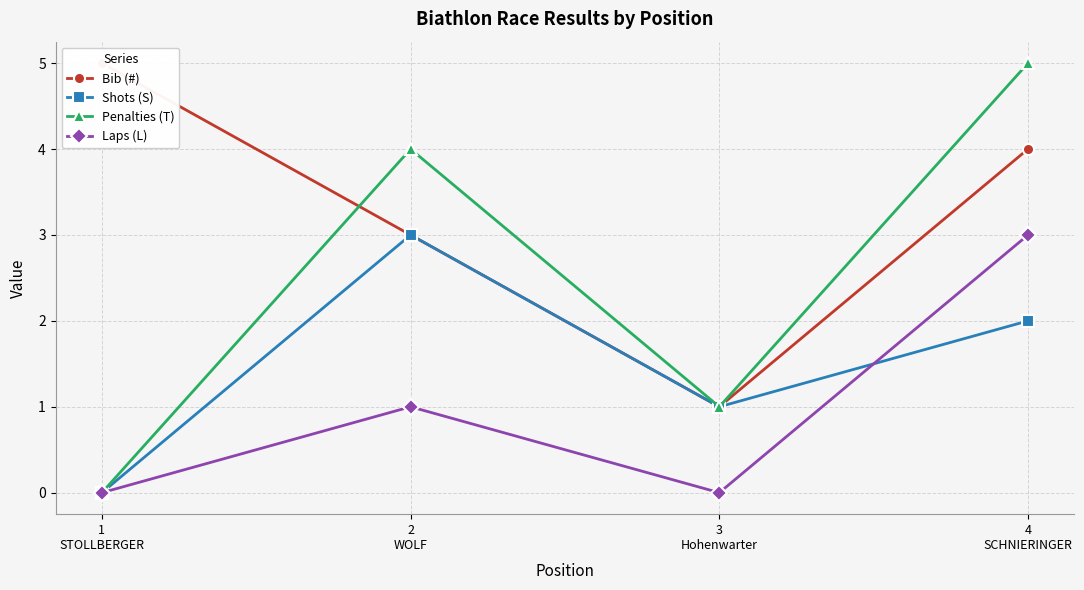

True or false: Shots (S) and Penalties (T) intersect in this chart.

False